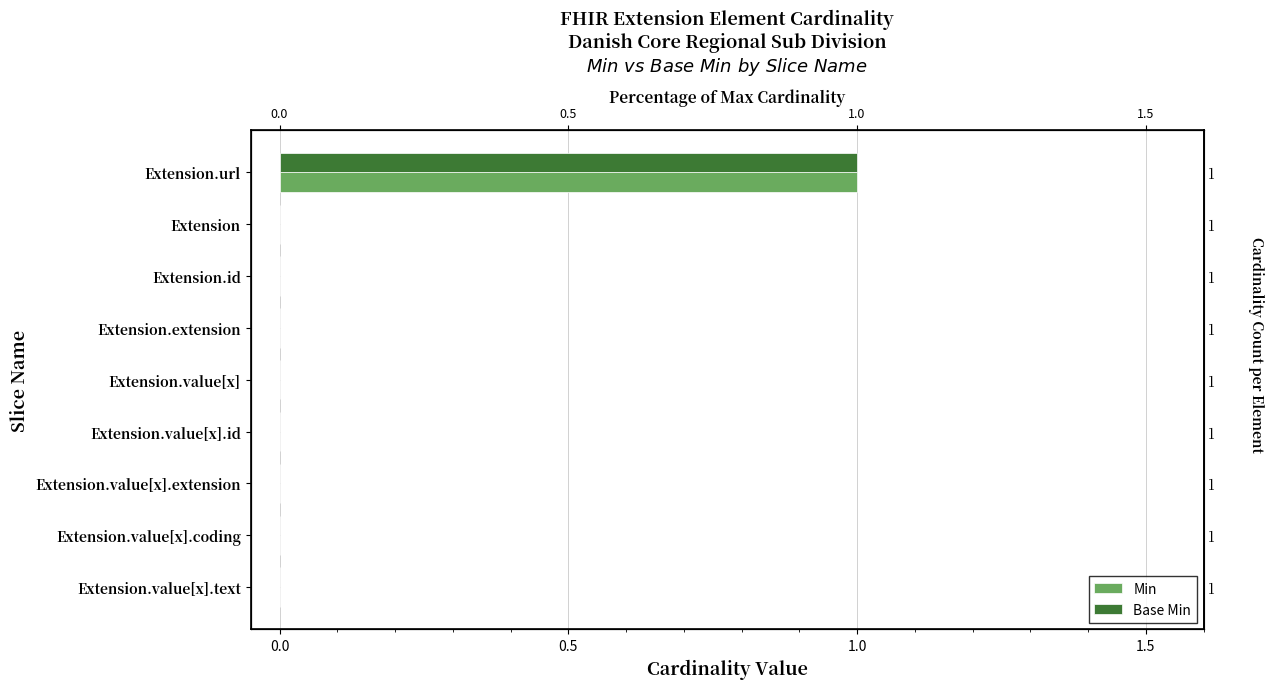

Which series changed the most between 0.0 and 1.5?

Min